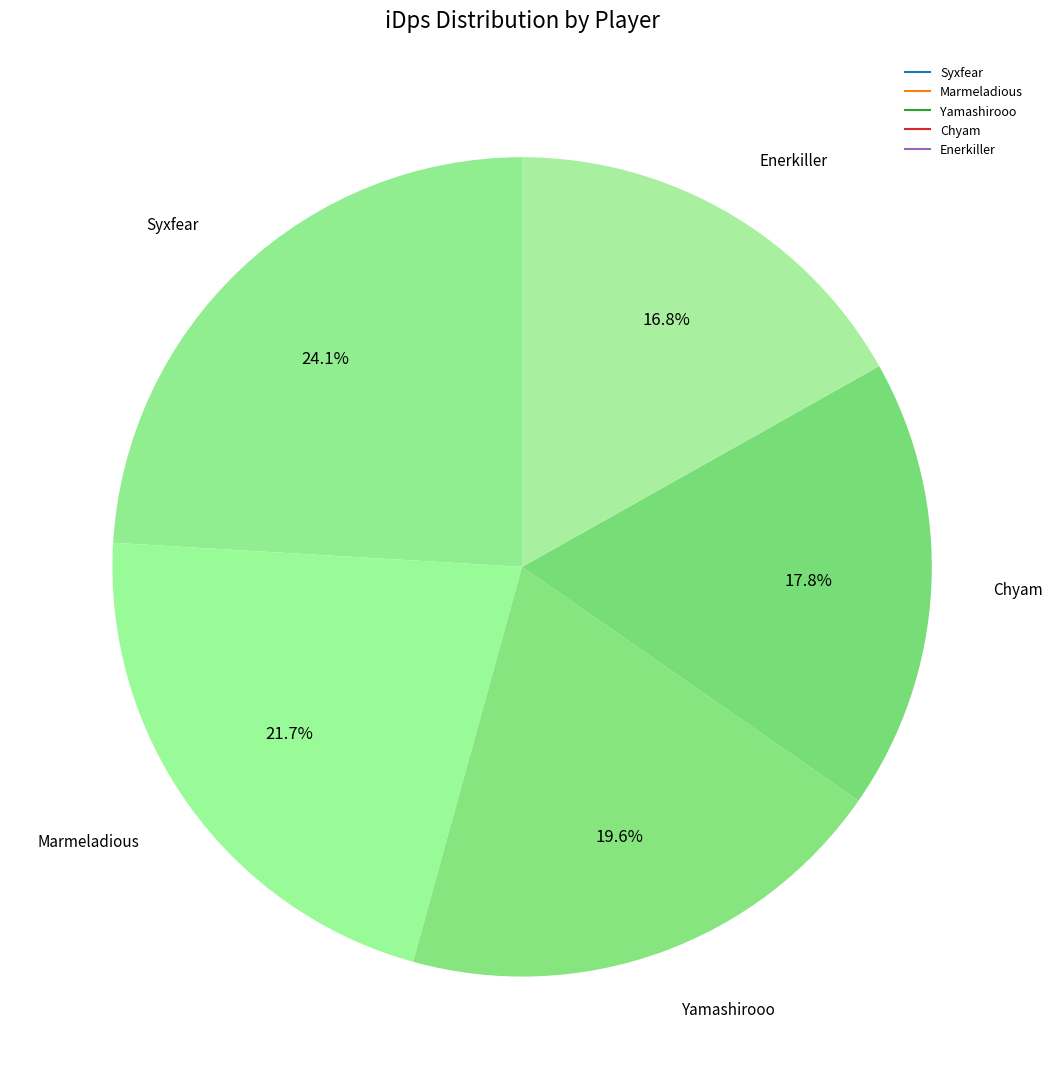

Which category has the biggest portion of the pie?

Syxfear